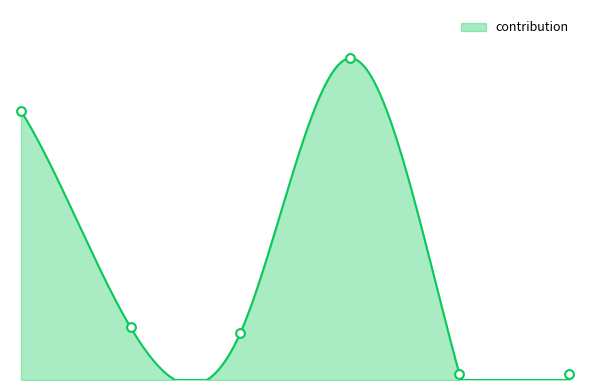

Which has a higher value, 4 or 2?

2